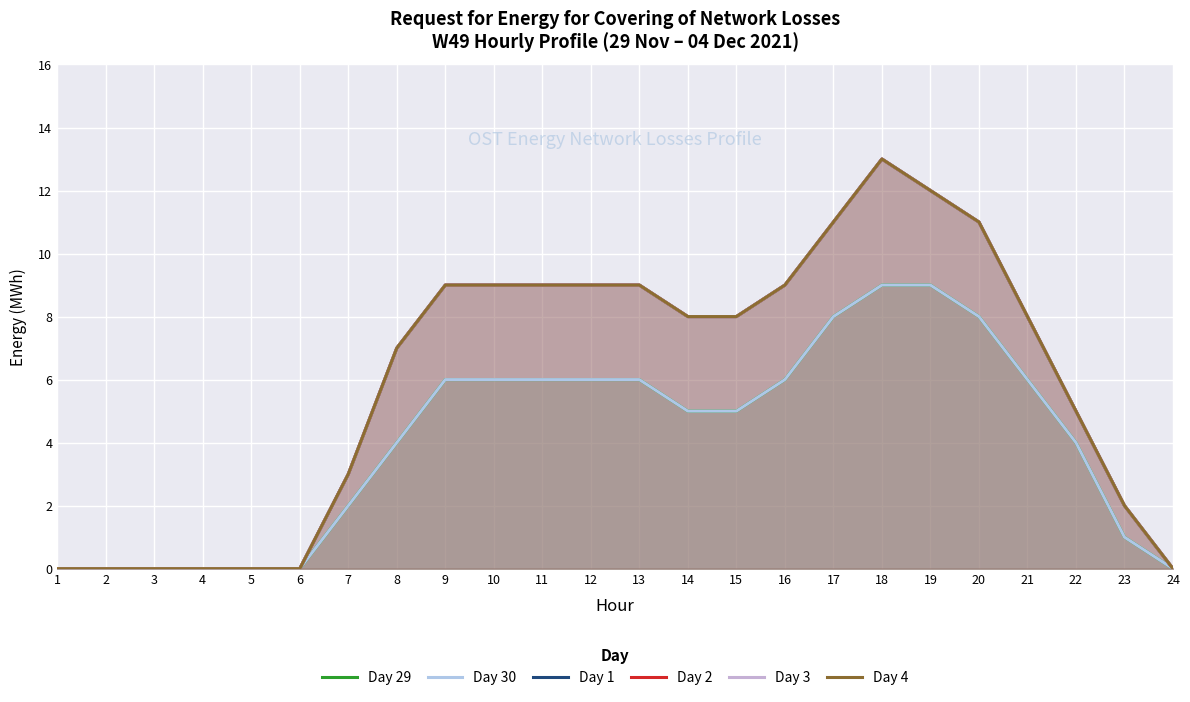

What are all the series names shown in the legend?

Day 29, Day 30, Day 1, Day 2, Day 3, Day 4